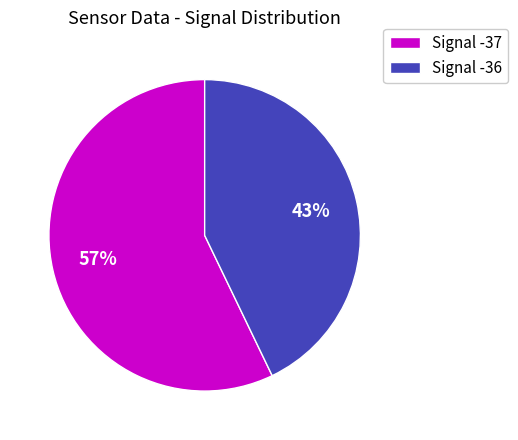

Which category accounts for the majority?

Signal -37